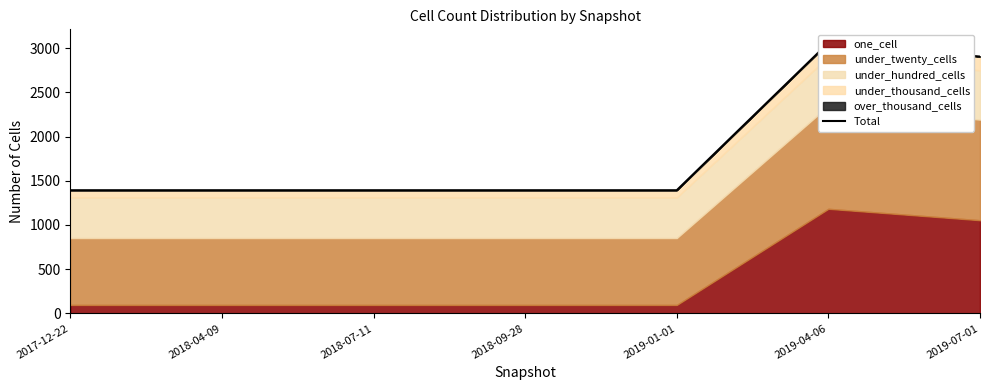

Count the number of values greater than 1393.

2